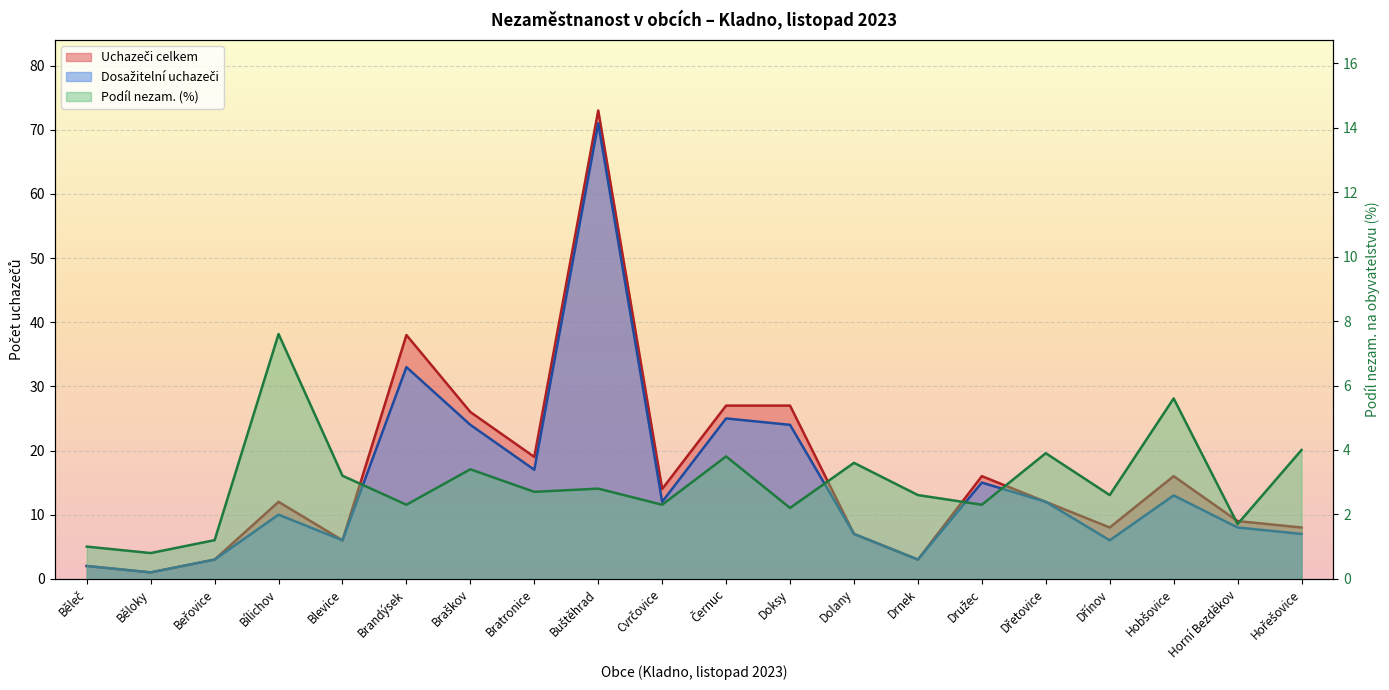

Which series has the largest range (max minus min)?

Uchazeči celkem